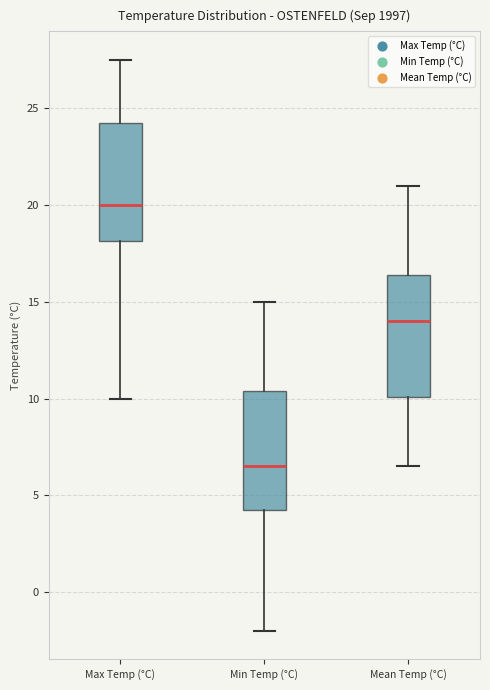

Reading left to right, read every box against the y-axis: the position of its median line, the range the box covers, and the ends of its whiskers. The values are not printed on the chart, so give them approximately, as read against the axis.

Max Temp (°C): median 20.0, box 18.0 to 24.5, whiskers 10.0 to 27.5
Min Temp (°C): median 6.5, box 4.5 to 10.5, whiskers -2.0 to 15.0
Mean Temp (°C): median 14.0, box 10.0 to 16.5, whiskers 6.5 to 21.0